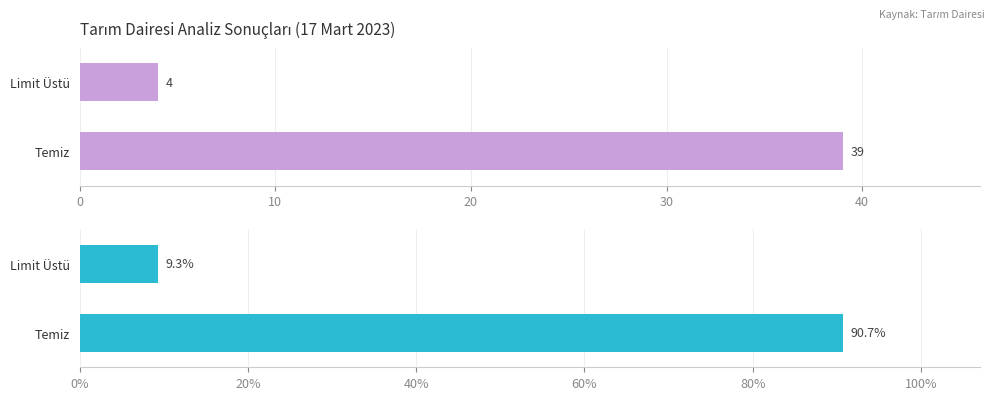

How many bars are there in each group?

2